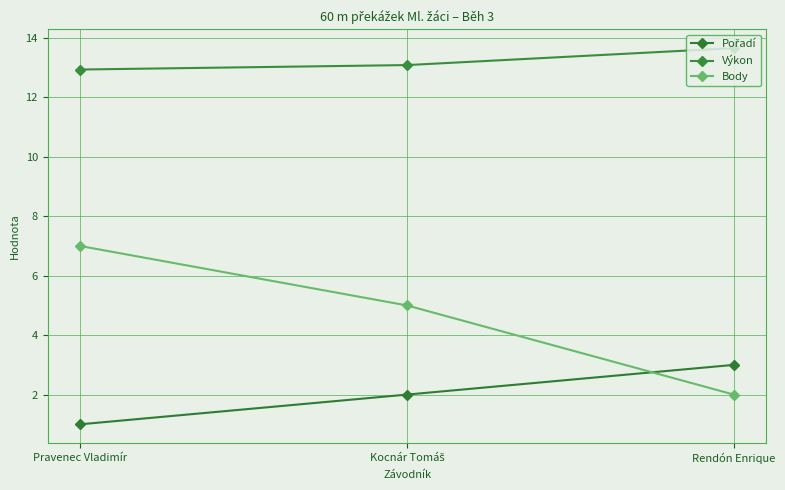

Which series has the widest spread of values?

Body